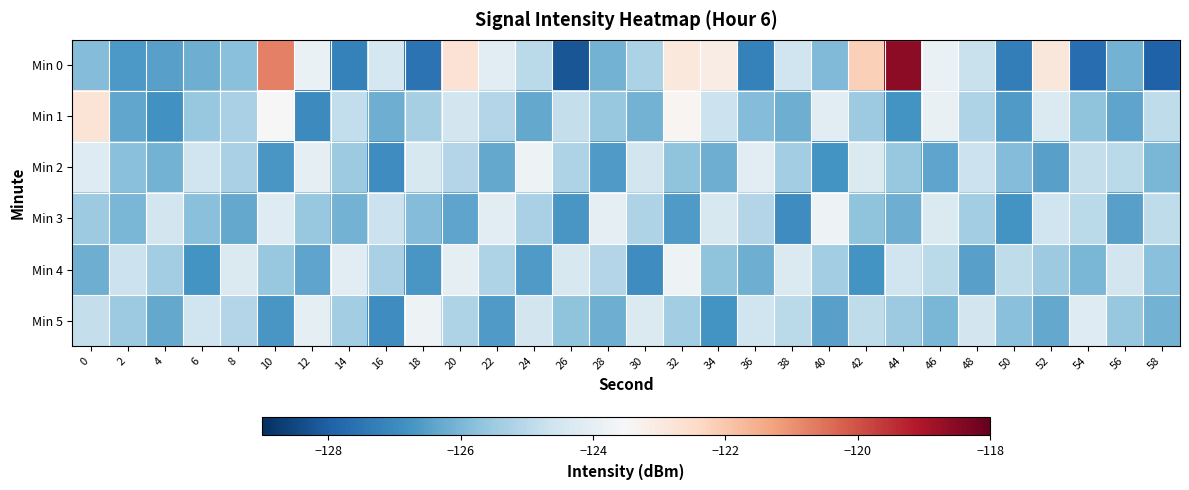

List the series in order of their peak value, highest first.

Min 0, Min 1, Min 2, Min 3, Min 4, Min 5